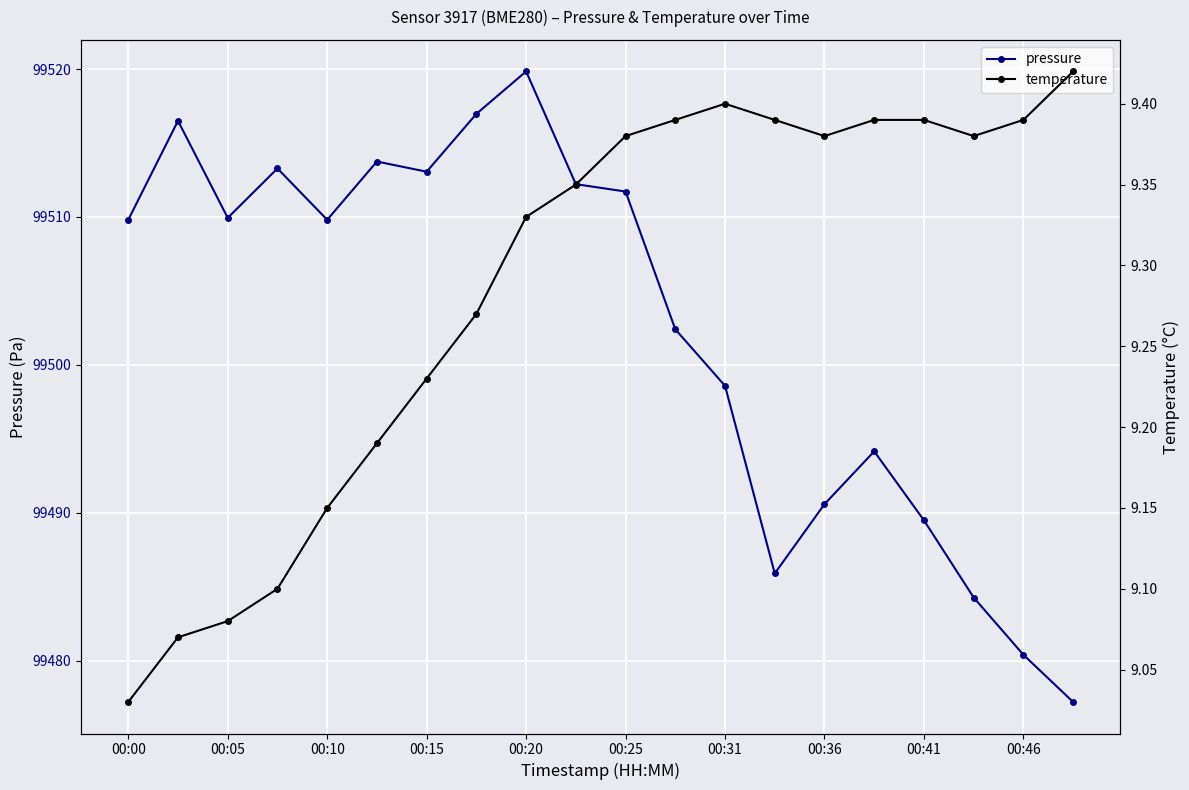

Is this an area chart (filled region under the line)?

No